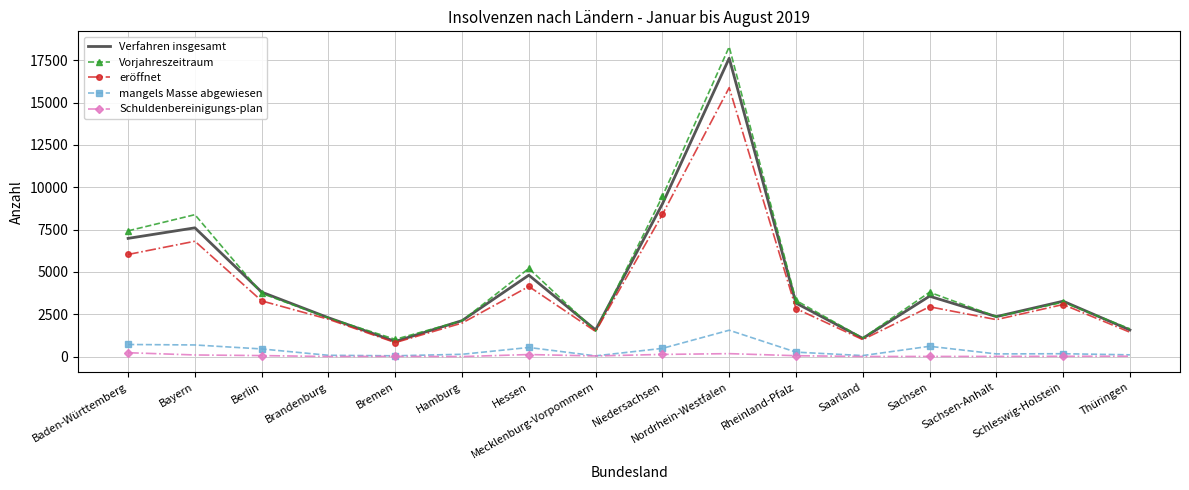

What is the greatest value displayed?

18296